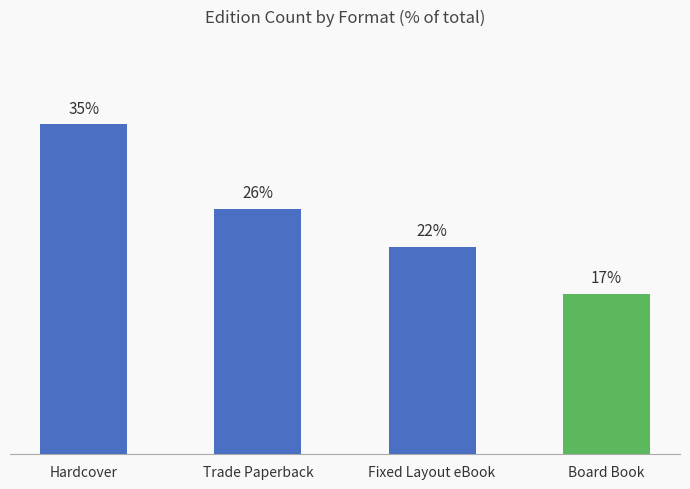

Which label corresponds to the largest value in the chart?

Hardcover